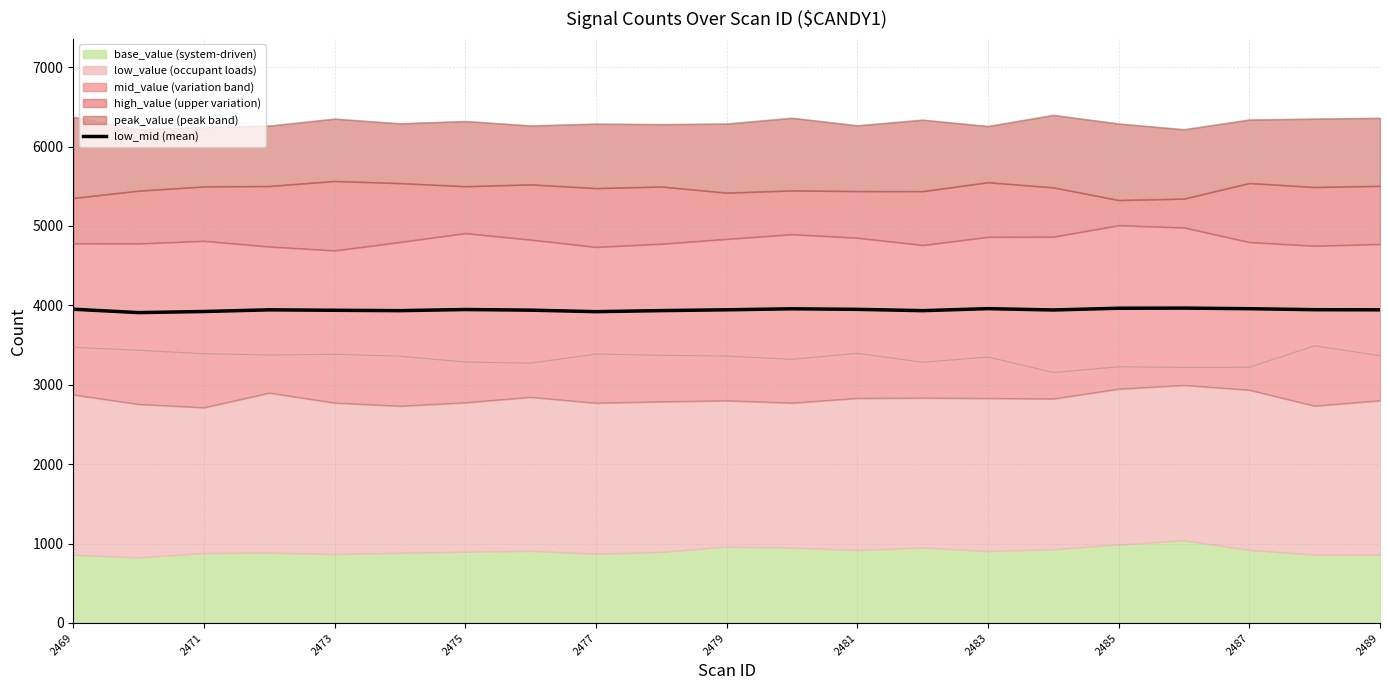

What is the greatest value displayed?

3965.2